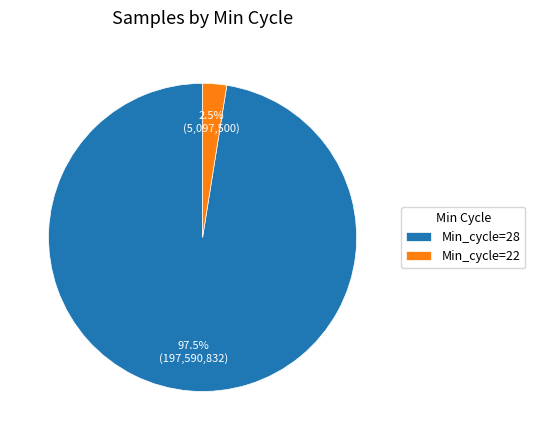

Which category has the biggest portion of the pie?

Min_cycle=28